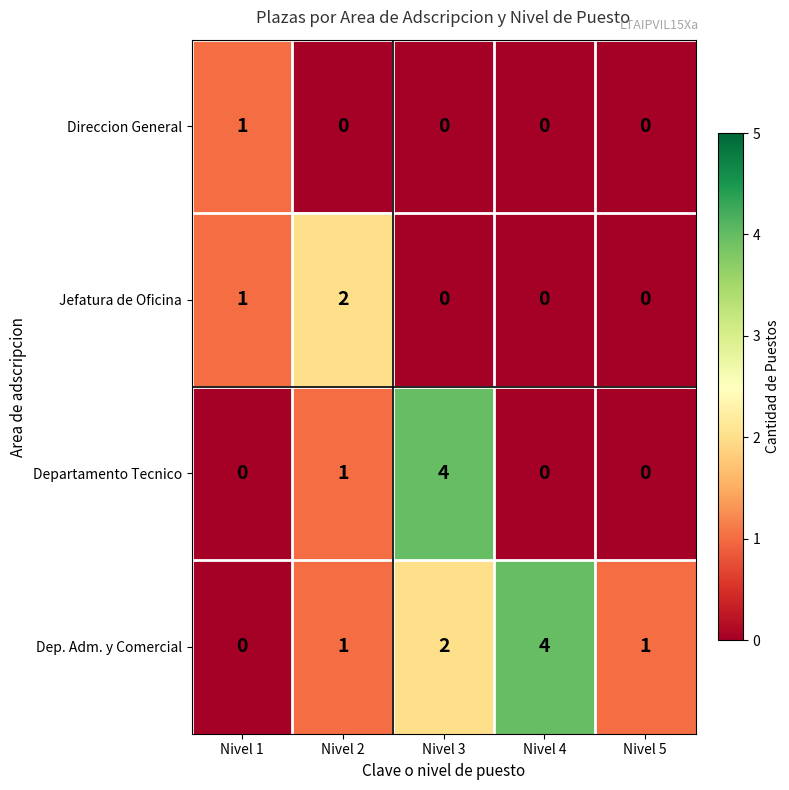

At which label does Dep. Adm. y Comercial reach its peak?

Nivel 4